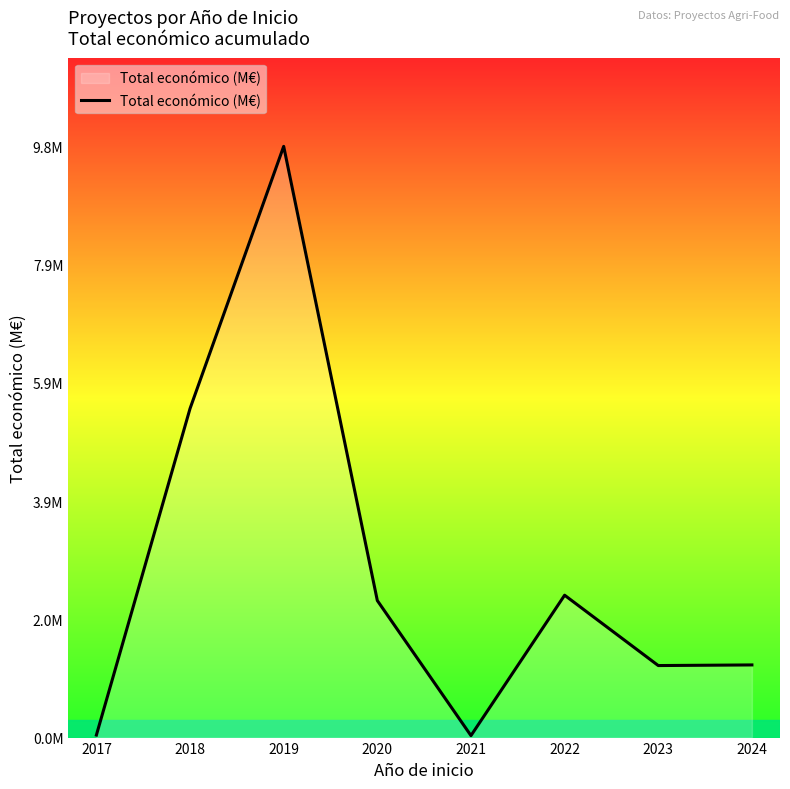

True or false: the data shows 0.1 at 2021.

False